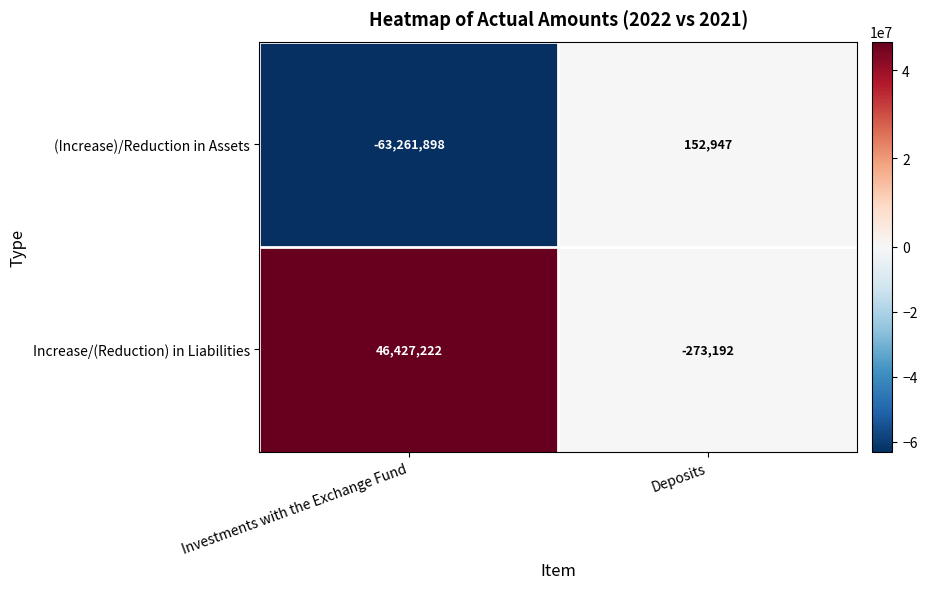

Which category has the highest value across all series?

Investments with the Exchange Fund